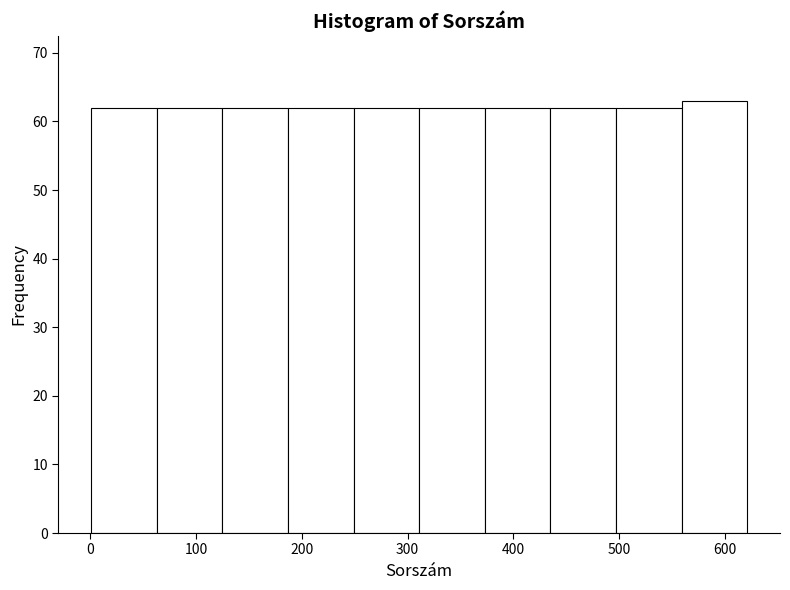

How tall is the bar that spans 187 to 249 on the x-axis? Neither the bar edges nor the heights are printed on the chart, so give them approximately, as read against the axes.

62